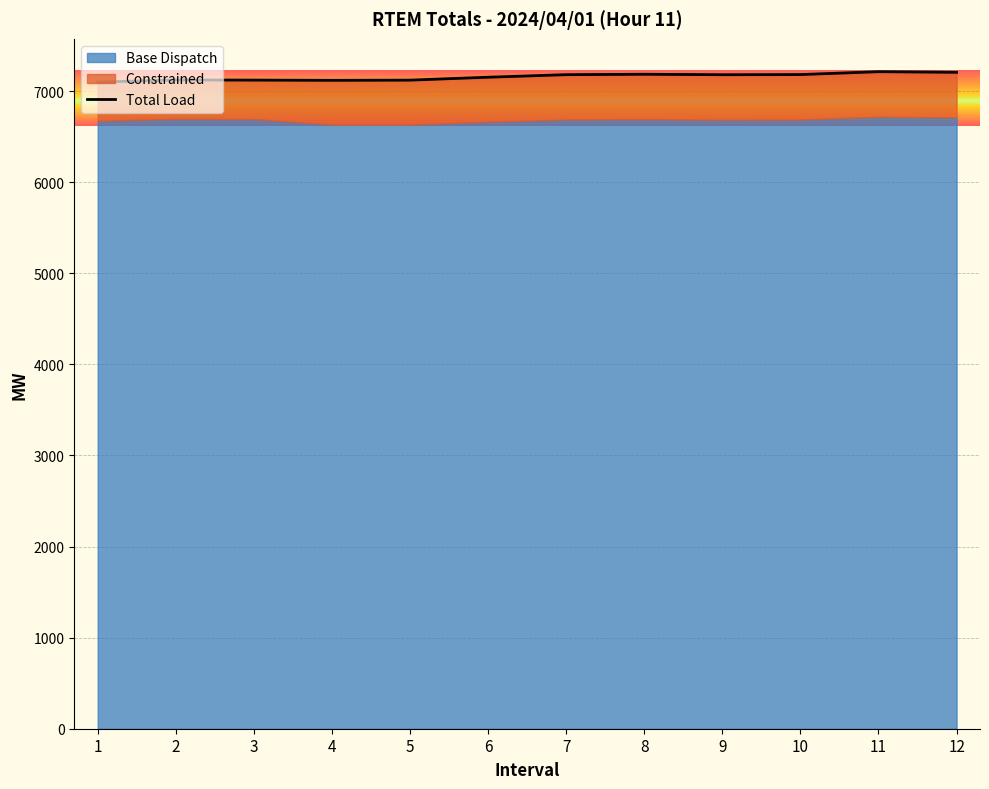

How many points are lower than both their immediate neighbors (excluding endpoints)?

2